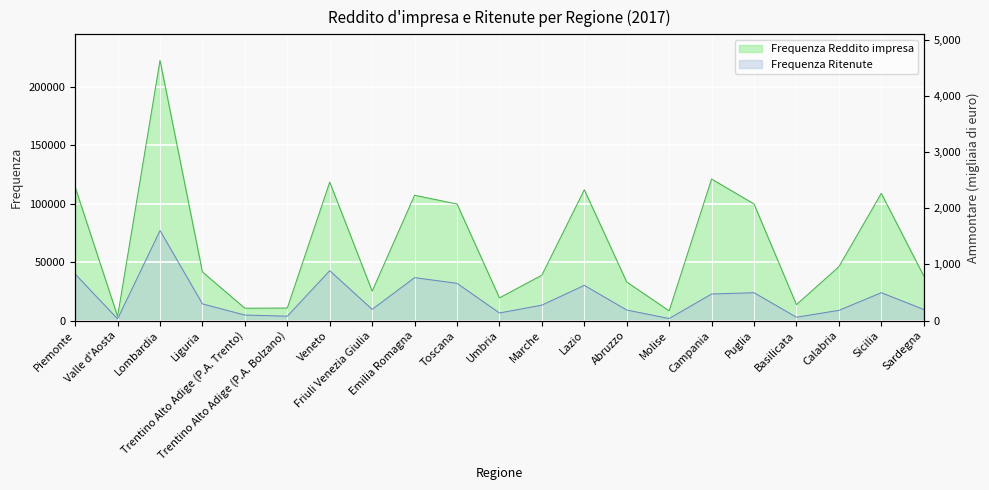

Is it true that Frequenza Reddito impresa equals 46038 at Calabria?

True